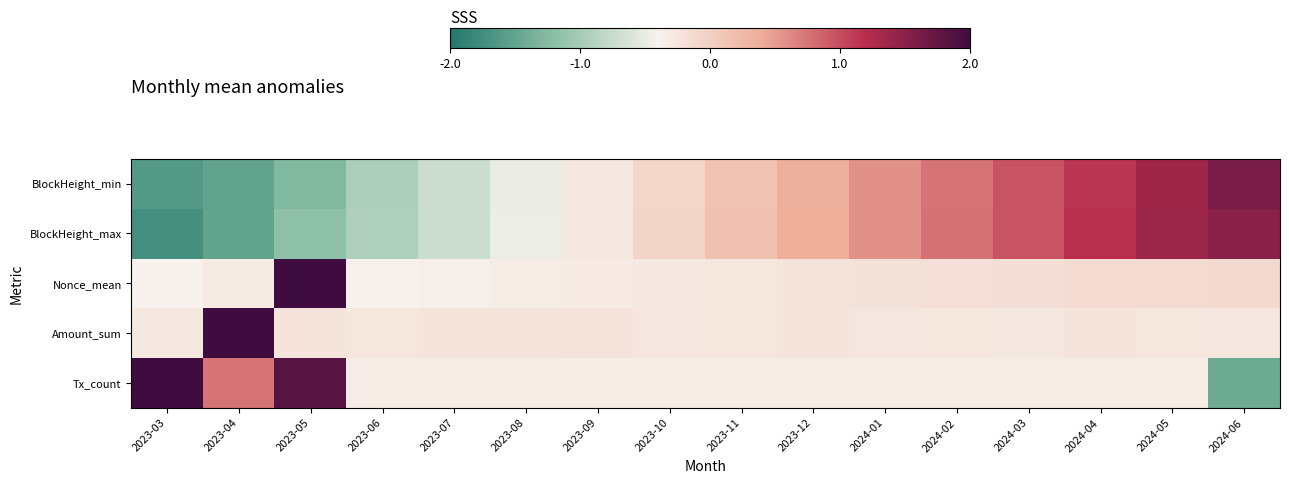

What is the total value across all series at 2024-06?

1.3